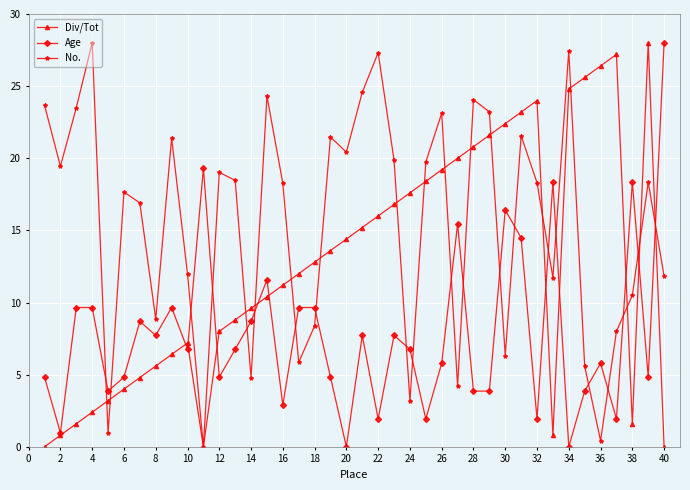

What is the highest value of the Age series?

28.0